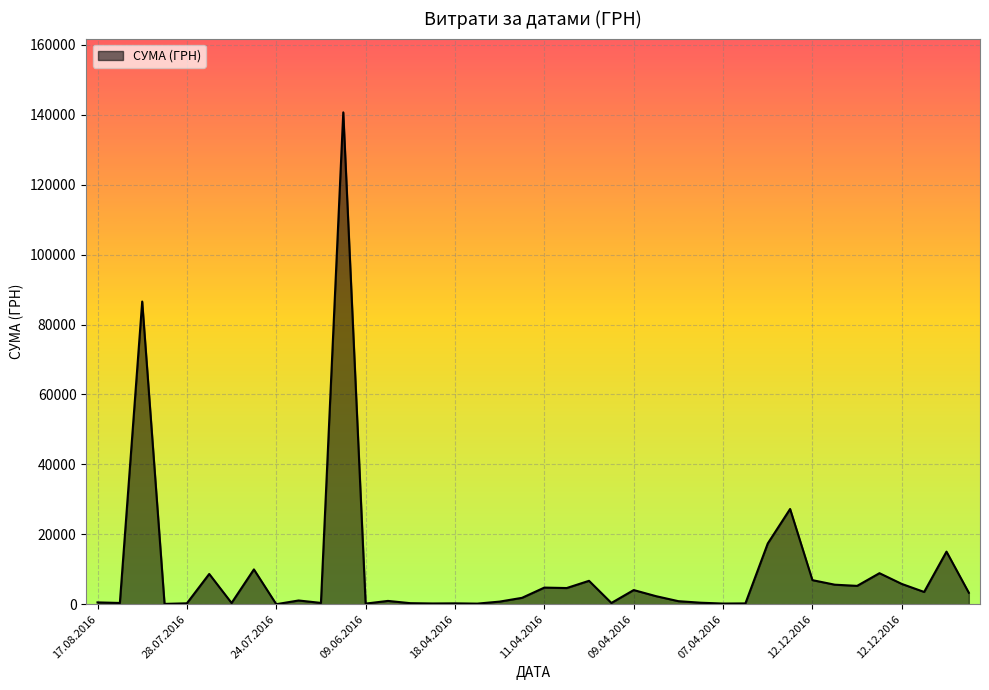

What is the greatest value displayed?

140706.2